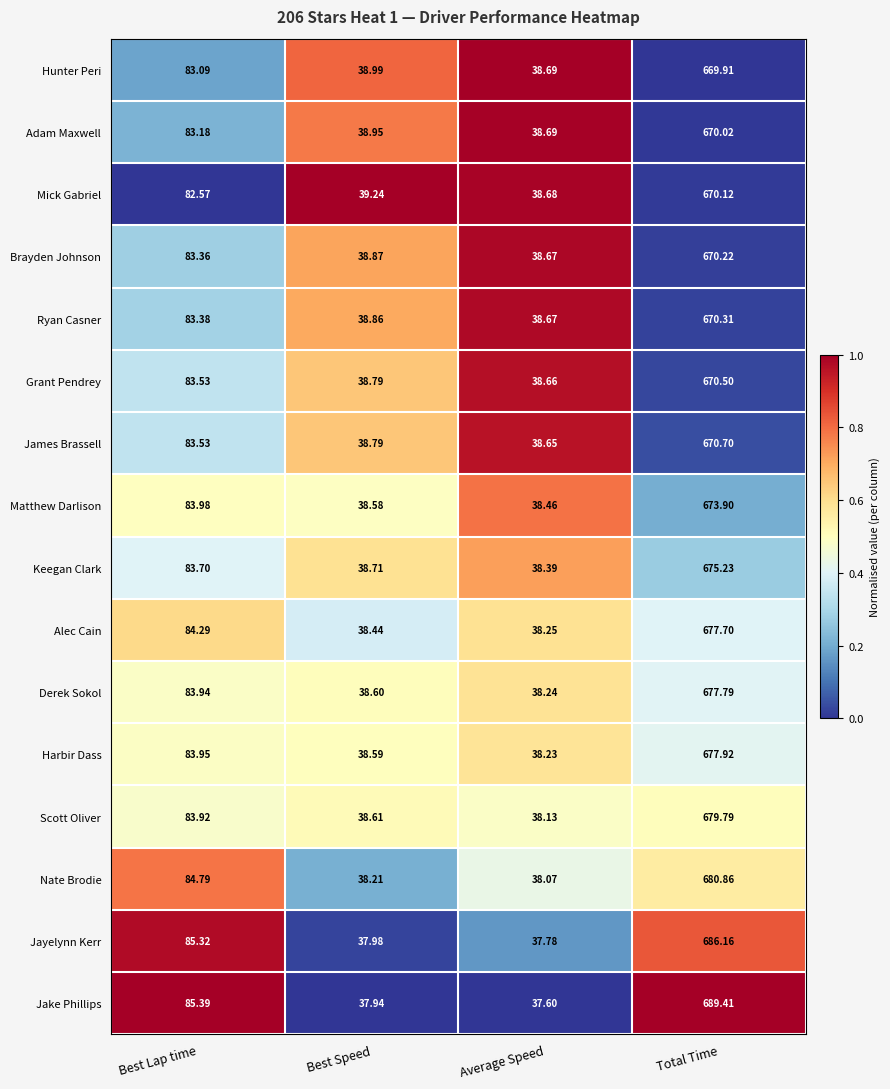

At which label does Scott Oliver first exceed 83?

Best Lap time